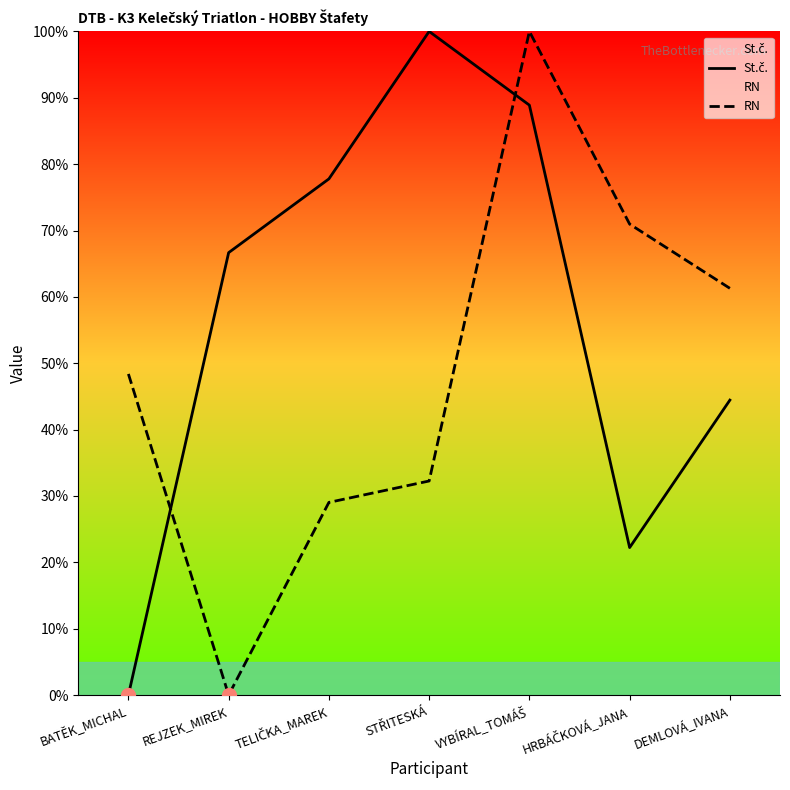

What are all the series names shown in the legend?

St.č., RN